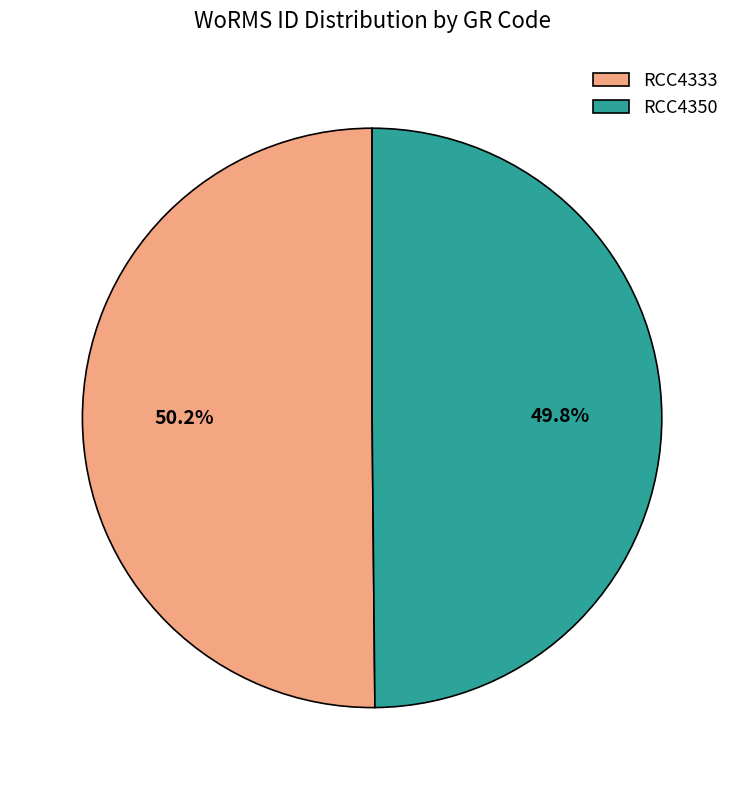

Does any single category account for the majority?

Yes